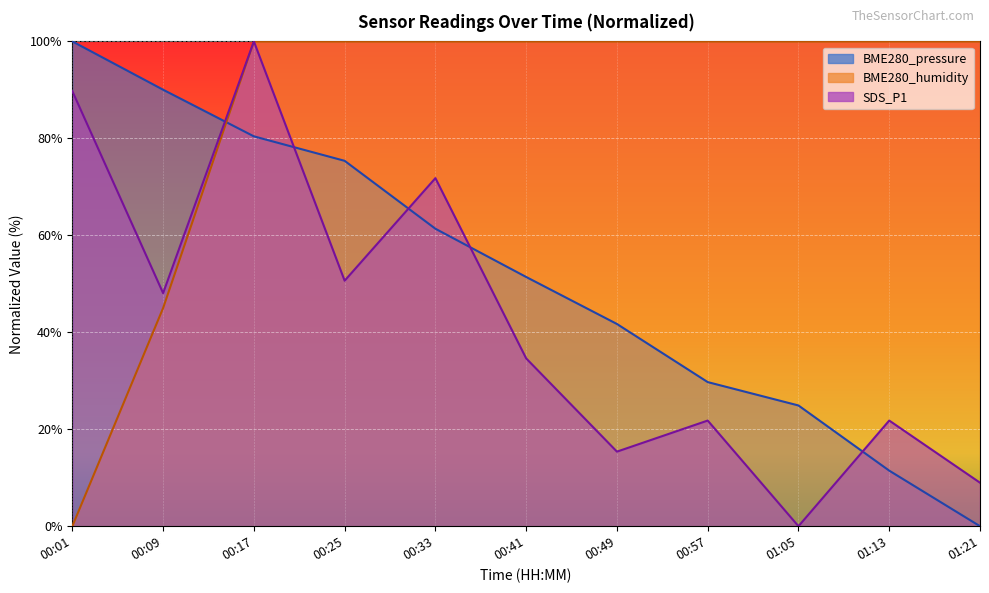

Reading right to left, what are all the values shown in this chart?

BME280_pressure: 01:21=0.0	01:13=11.5	01:05=24.9	00:57=29.7	00:49=41.7	00:41=51.4	00:33=61.4	00:25=75.4	00:17=80.4	00:09=90.0	00:01=100.0
BME280_humidity: 01:21=100.0	01:13=100.0	01:05=100.0	00:57=100.0	00:49=100.0	00:41=100.0	00:33=100.0	00:25=100.0	00:17=100.0	00:09=45.0	00:01=0.0
SDS_P1: 01:21=9.0	01:13=21.8	01:05=0.0	00:57=21.8	00:49=15.4	00:41=34.6	00:33=71.8	00:25=50.6	00:17=100.0	00:09=48.1	00:01=89.7